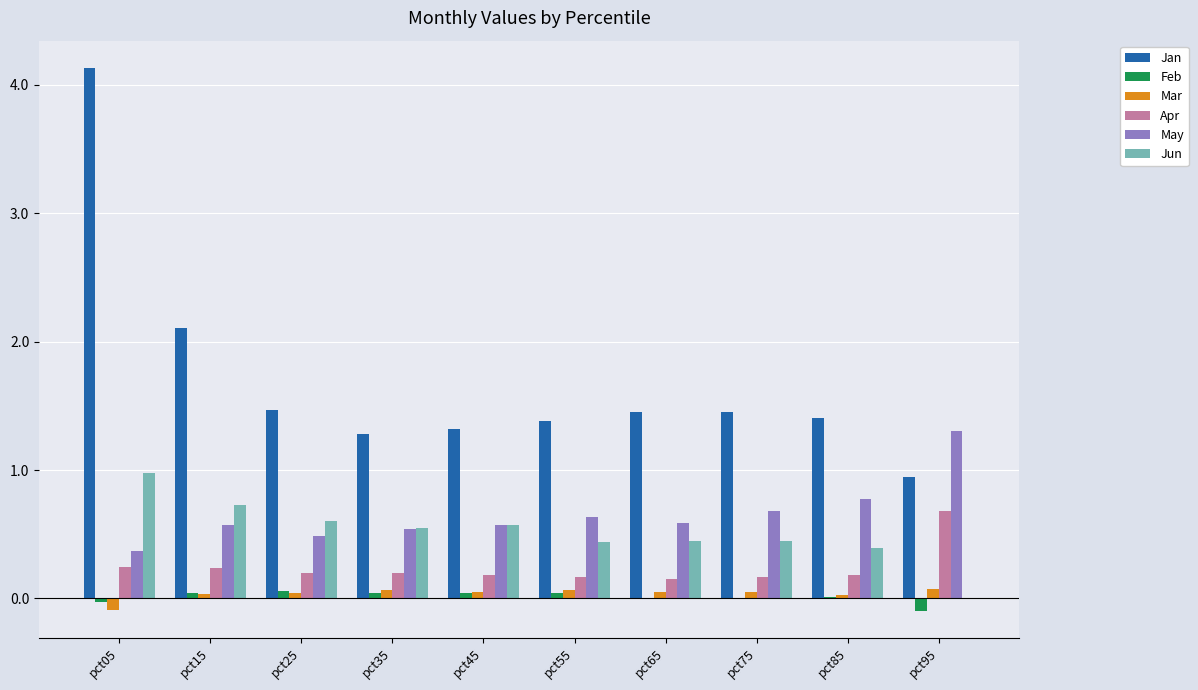

What are all the series names shown in the legend?

Jan, Feb, Mar, Apr, May, Jun